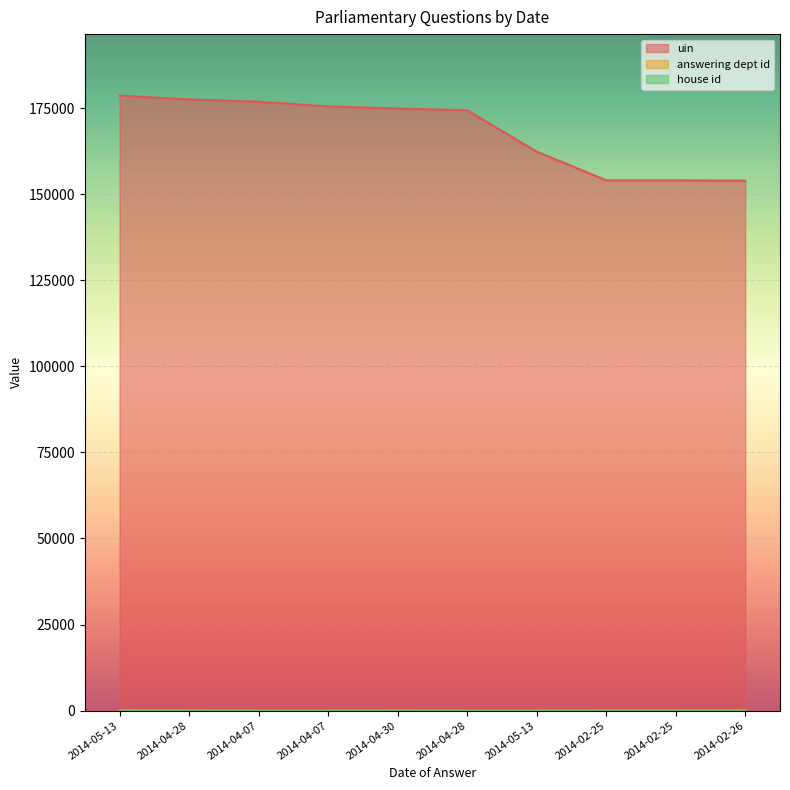

The value of uin at 2014-04-30 is 99174. True or false?

False